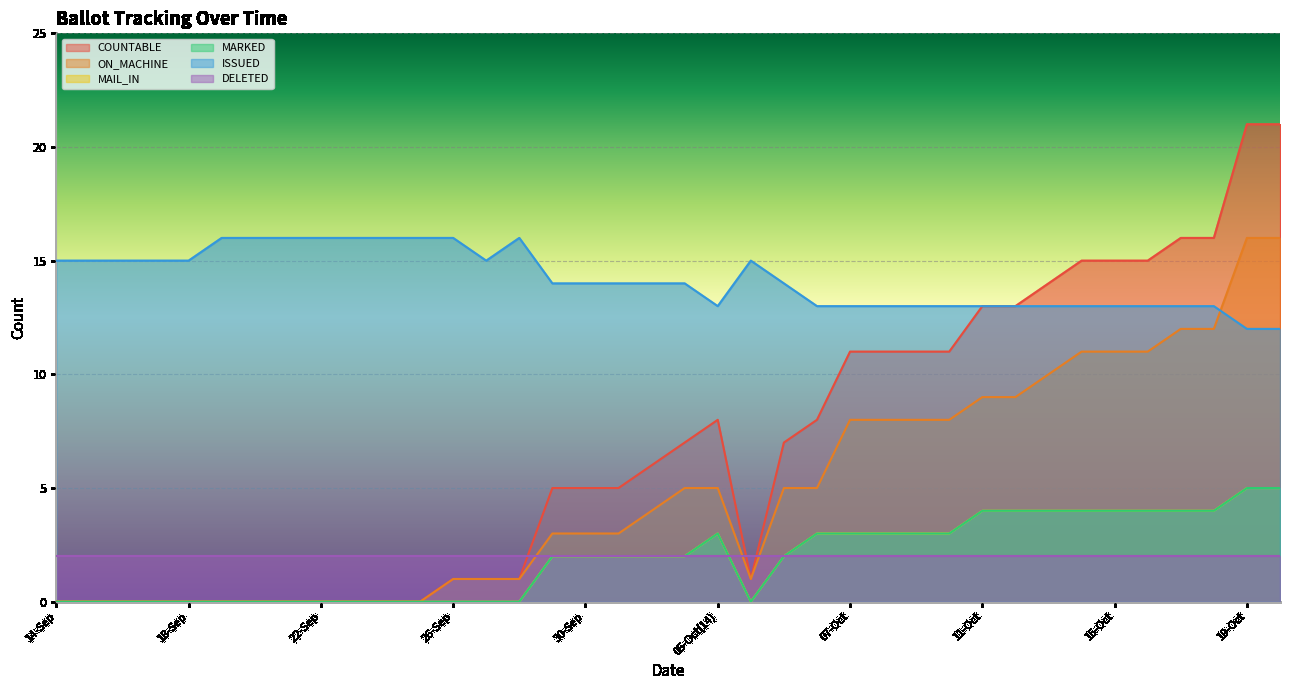

Which series has the largest total across all categories?

ISSUED